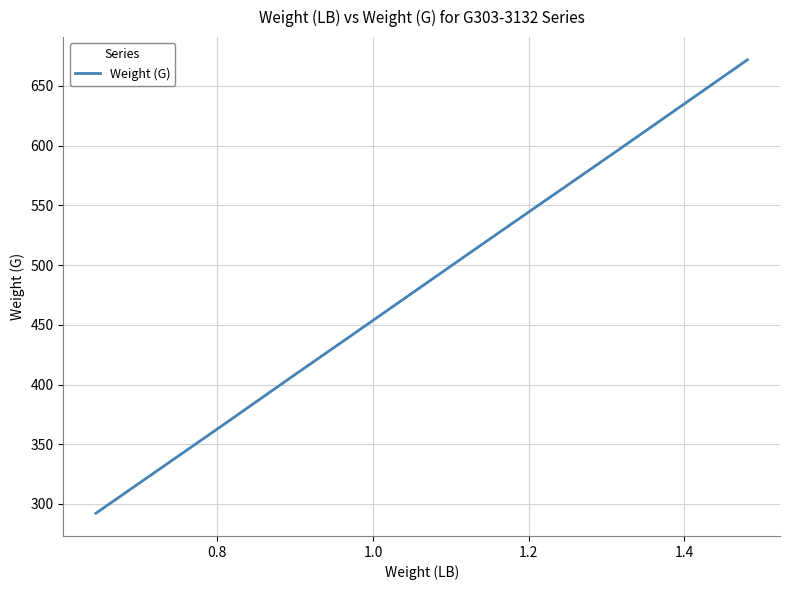

What is the maximum value shown in the chart?

671.8